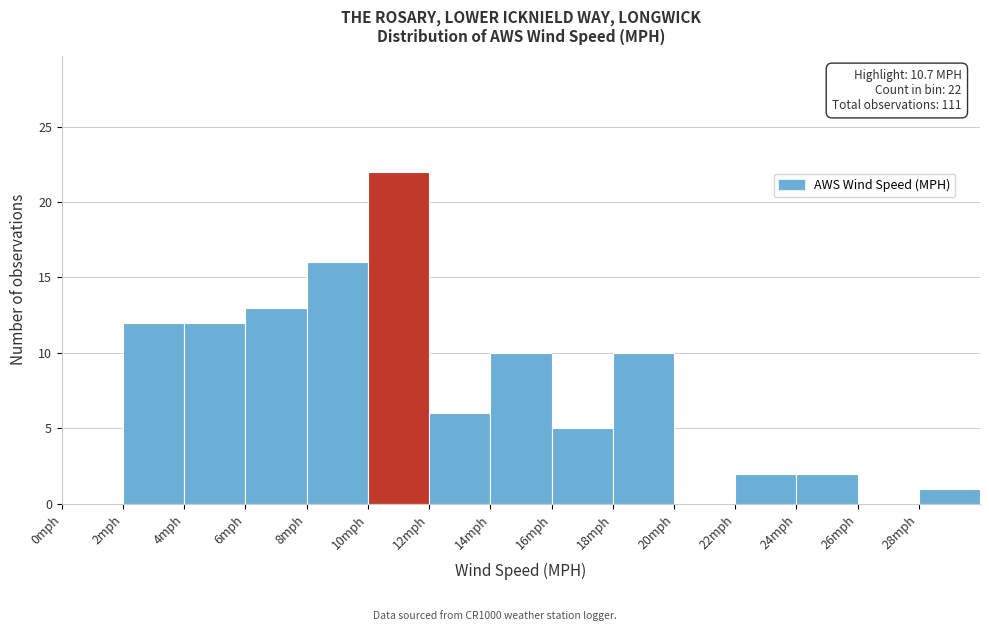

Which range on the x-axis has the tallest bar?

10 to 12